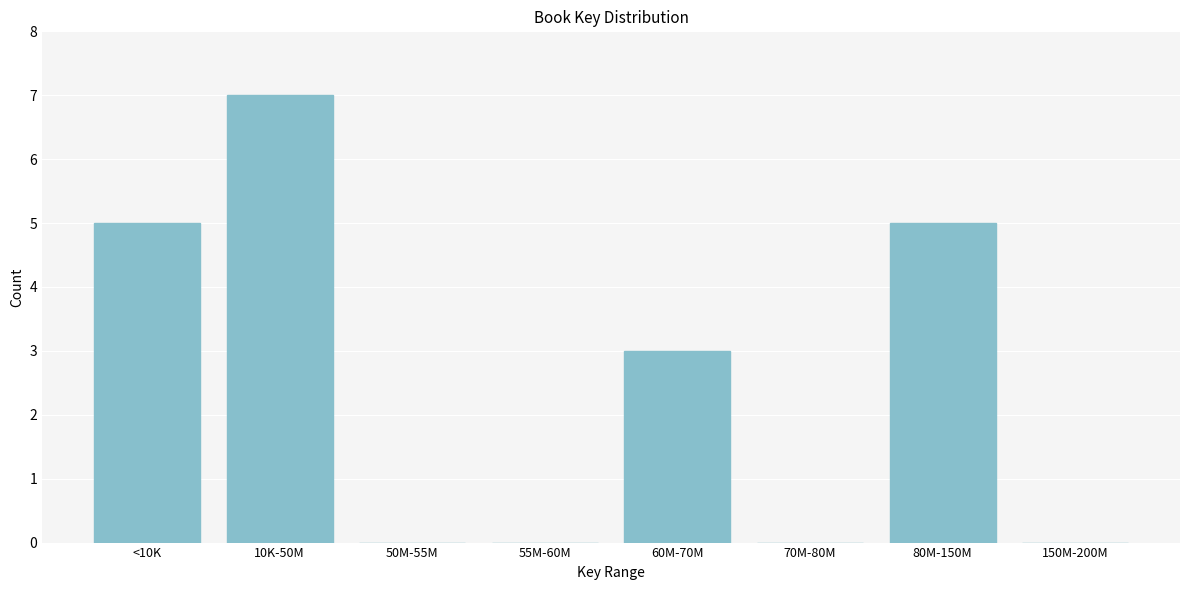

Reading left to right, transcribe all the data shown in this chart.

<10K=5	10K-50M=7	50M-55M=0	55M-60M=0	60M-70M=3	70M-80M=0	80M-150M=5	150M-200M=0